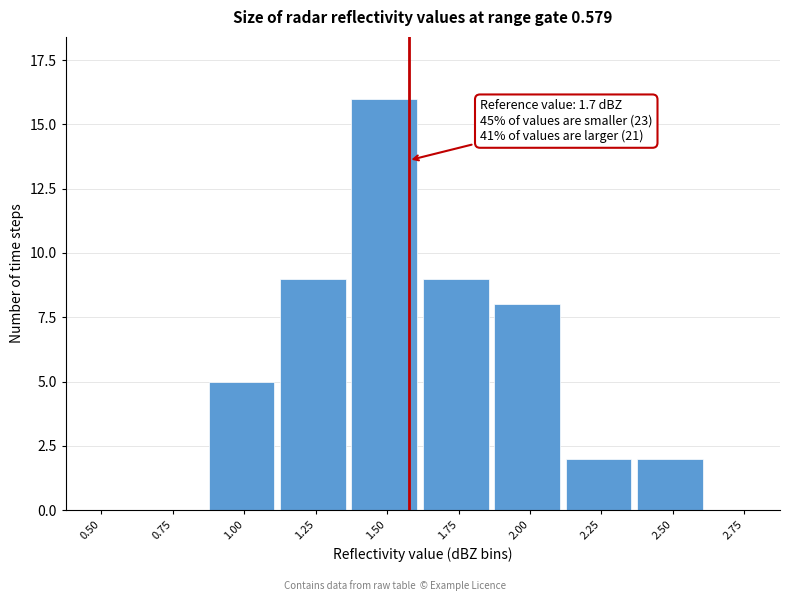

Reading right to left, transcribe all the data shown in this chart.

2.75=0	2.50=2	2.25=2	2.00=8	1.75=9	1.50=16	1.25=9	1.00=5	0.75=0	0.50=0